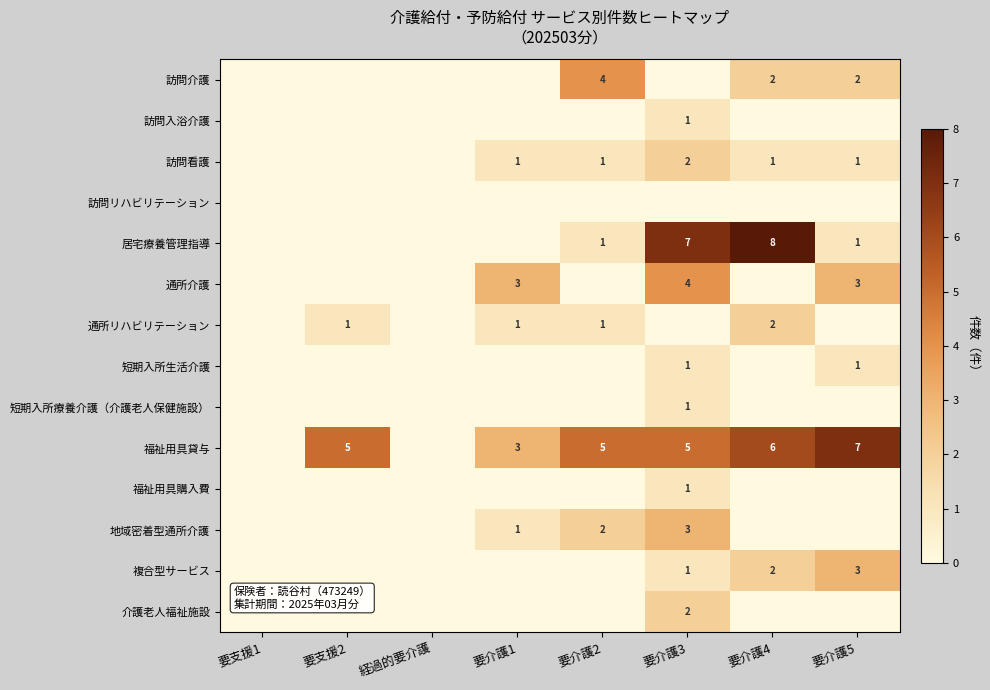

Is it true that 複合型サービス equals 3 at 要介護5?

True